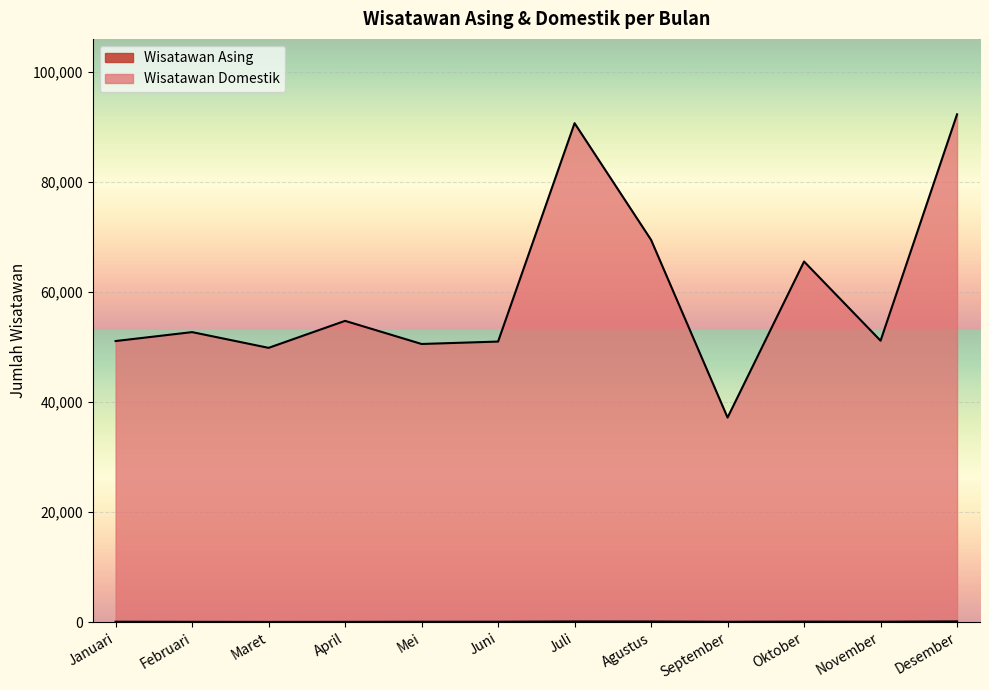

What are all the series names shown in the legend?

Wisatawan Asing, Wisatawan Domestik